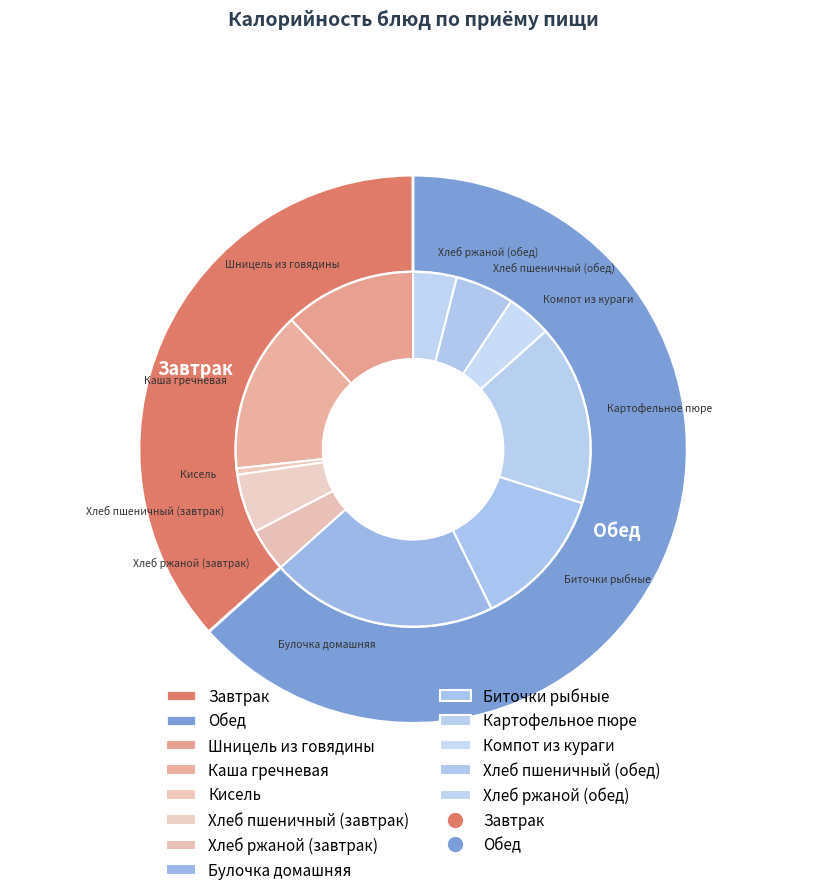

Is it true that Компот из кураги is 13% of the pie?

False